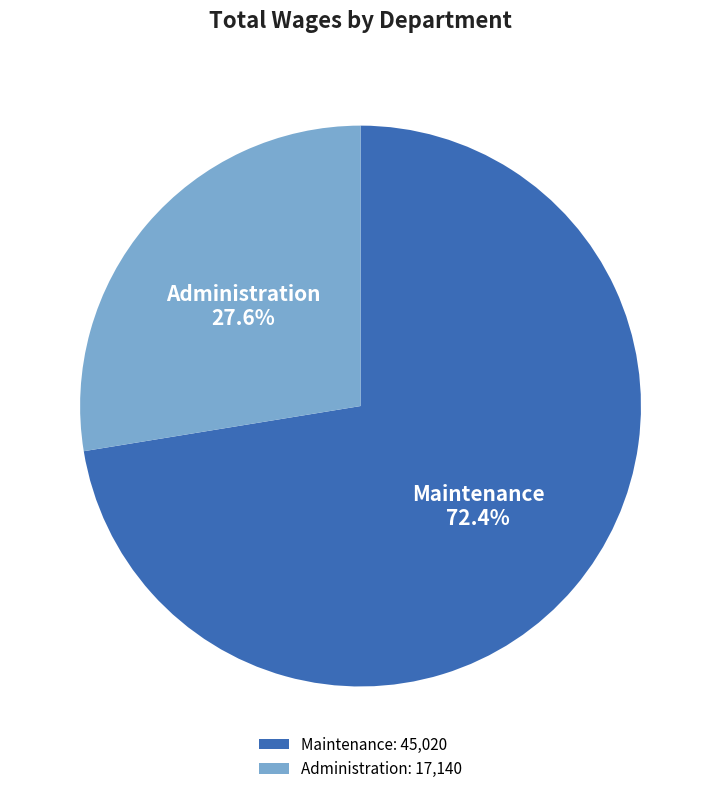

The Administration slice represents 13% of the pie. True or false?

False